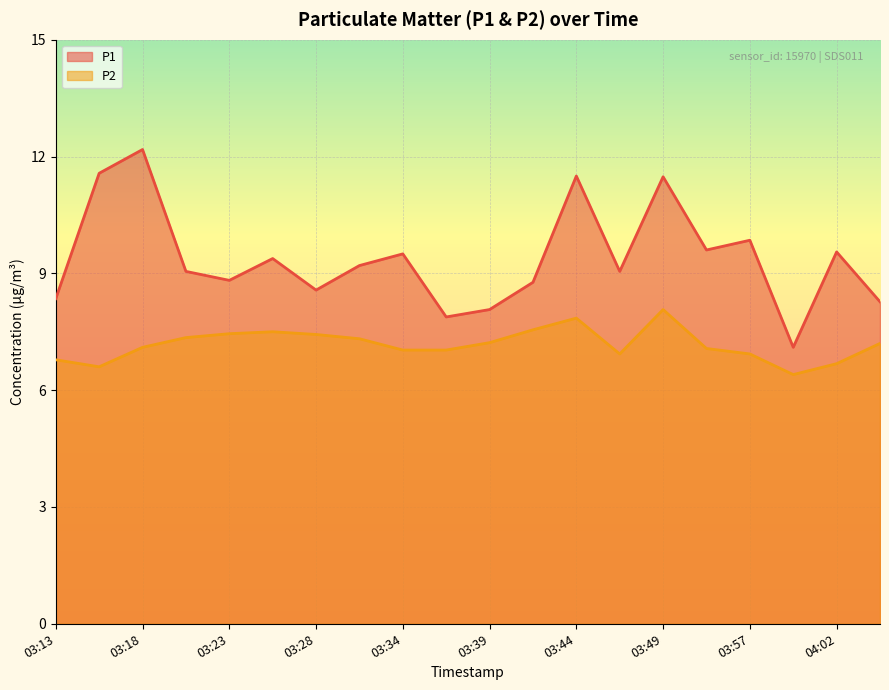

What are all the series names shown in the legend?

P1, P2